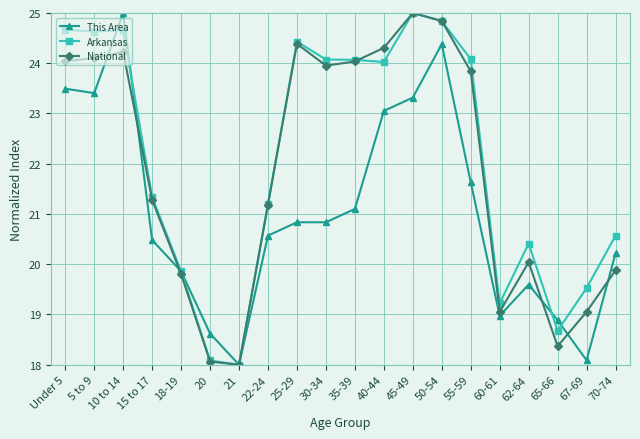

What is the difference between the highest and lowest values at 55-59?

2.5